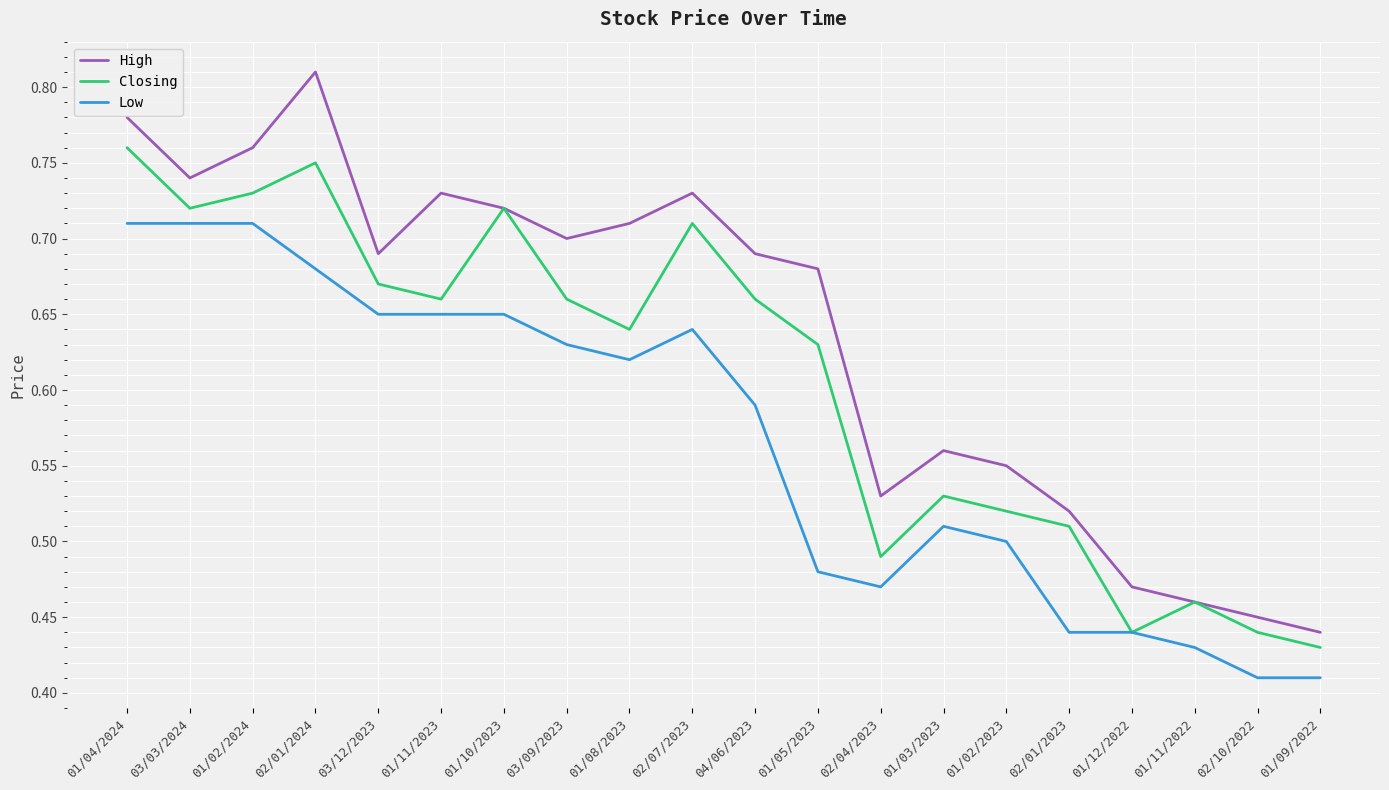

Which series has the widest spread of values?

High